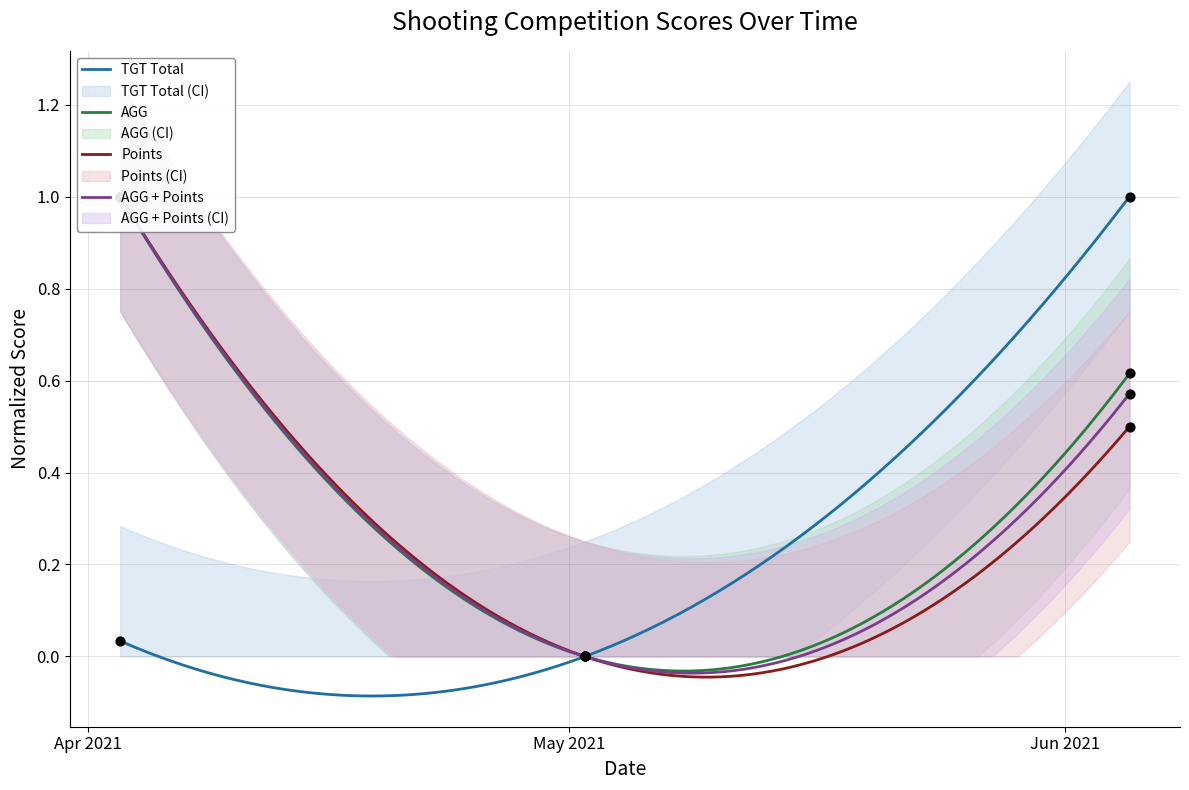

What are all the series names shown in the legend?

TGT Total, AGG, Points, AGG + Points